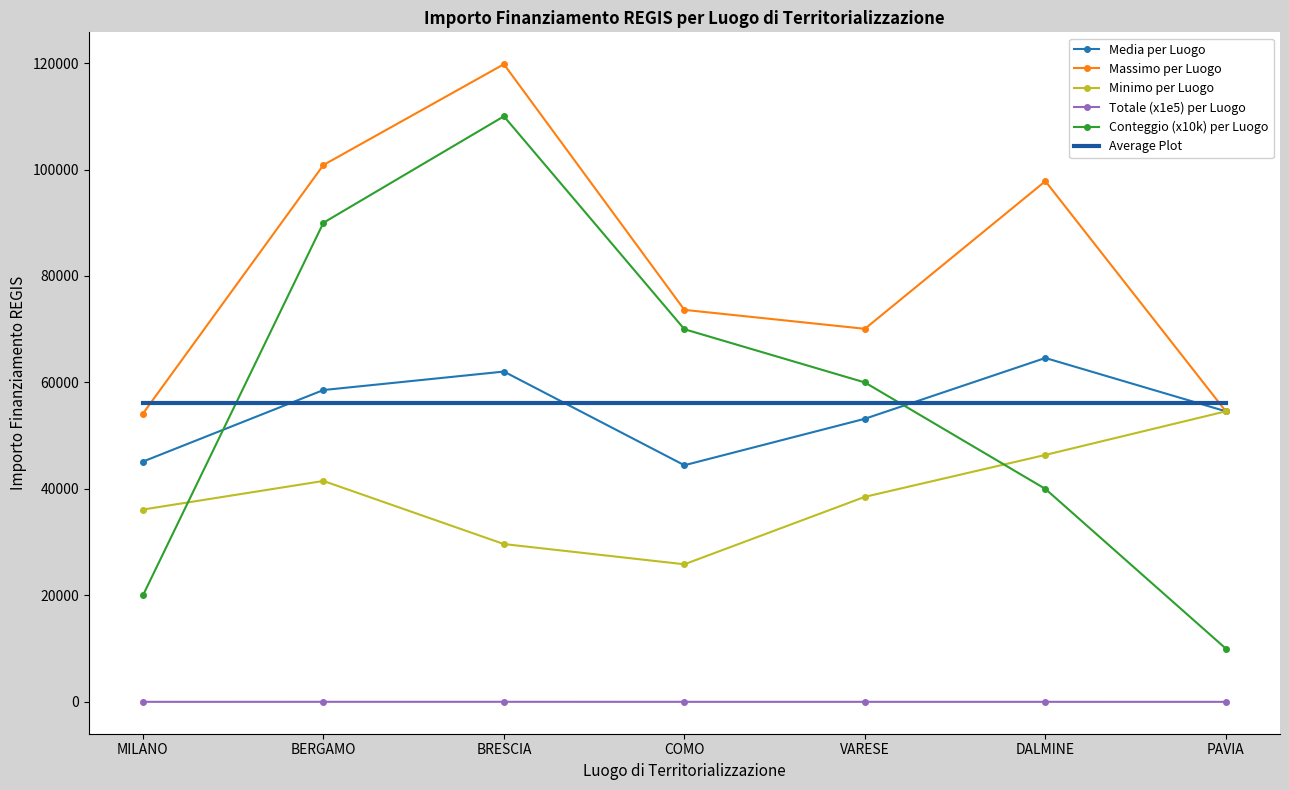

How many interior local valleys does the Media per Luogo series have?

1